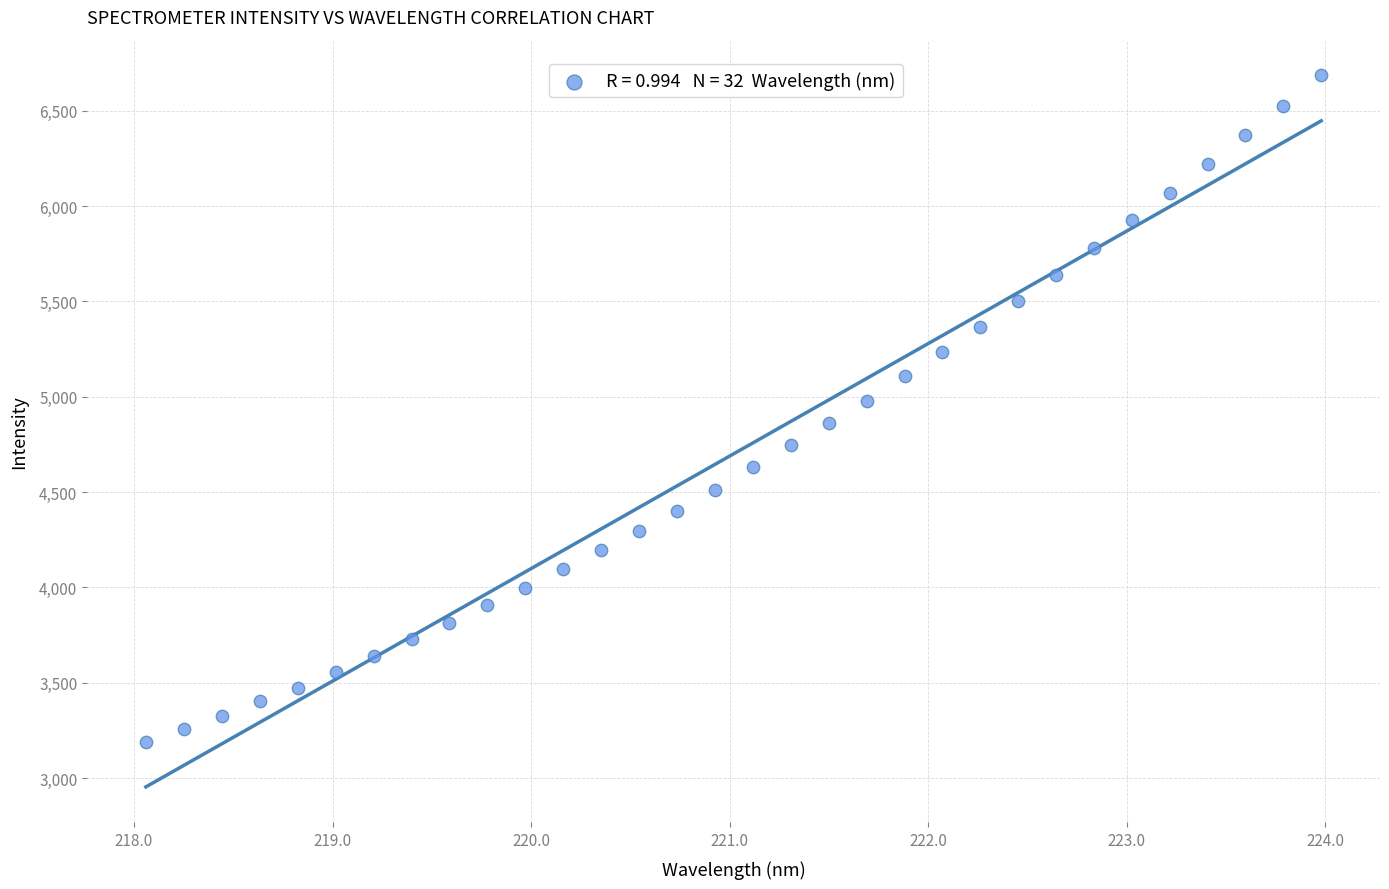

What is the range of X values (max minus min)?

5.9